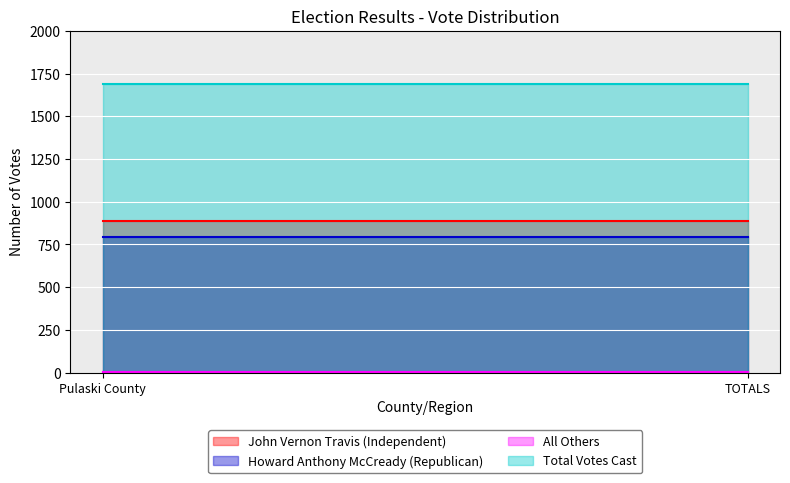

Reading right to left, transcribe all the data shown in this chart.

John Vernon Travis (Independent): 885	885
Howard Anthony McCready (Republican): 795	795
All Others: 6	6
Total Votes Cast: 1686	1686